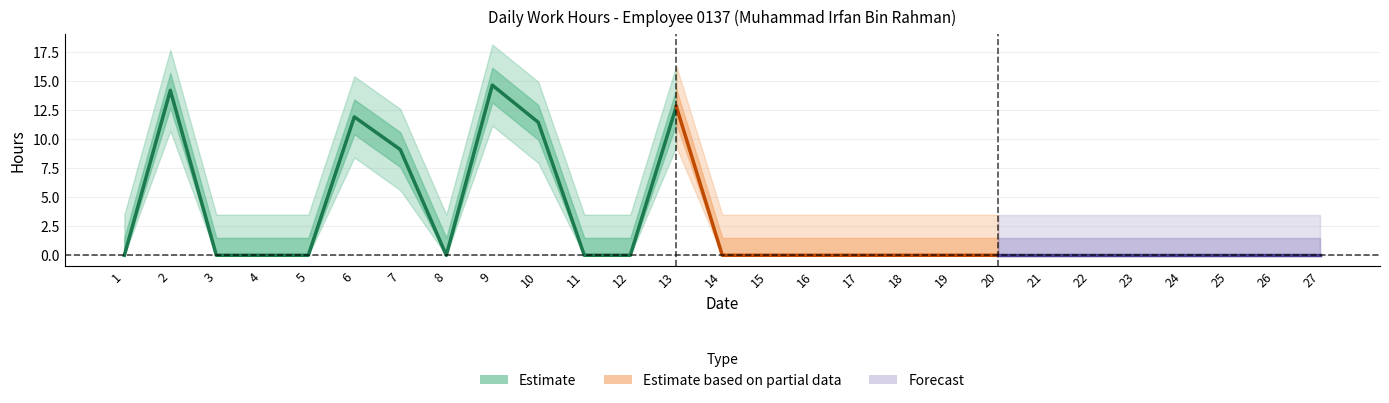

Where is break_total nearest to the value 0?

1